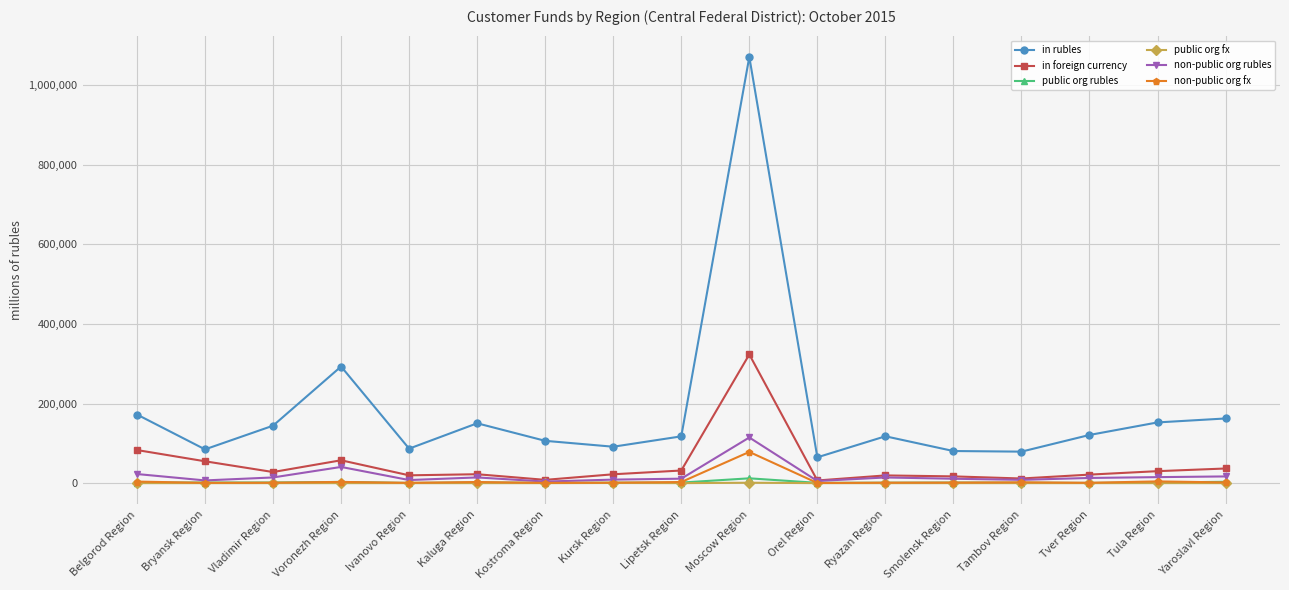

How many categories are shown in the chart?

17